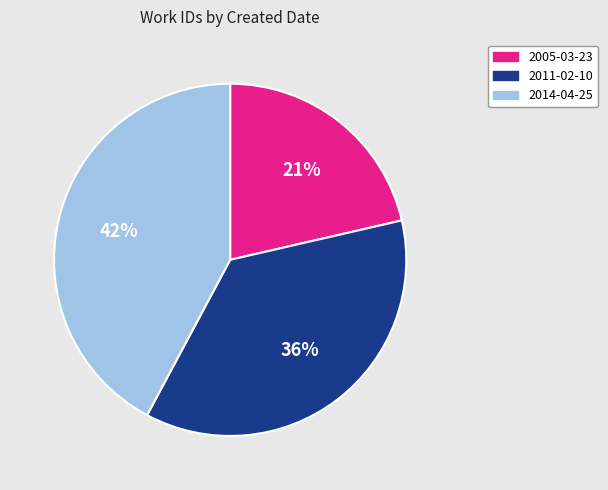

Which category has the biggest portion of the pie?

2014-04-25